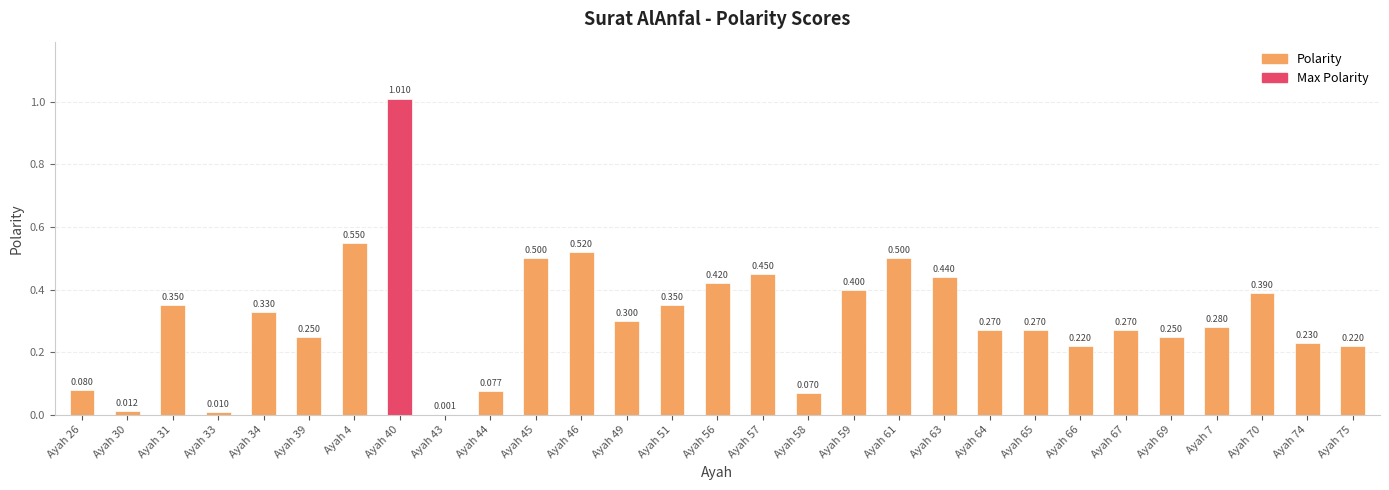

Are the bars horizontal?

No